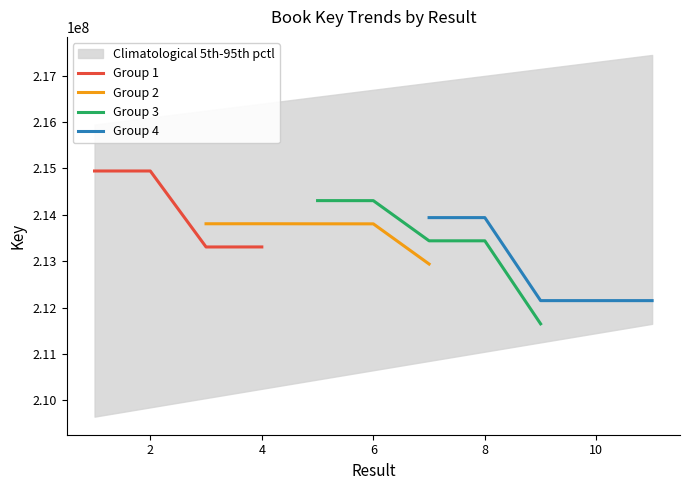

The value of Group 1 at 4 is 213307800. True or false?

True